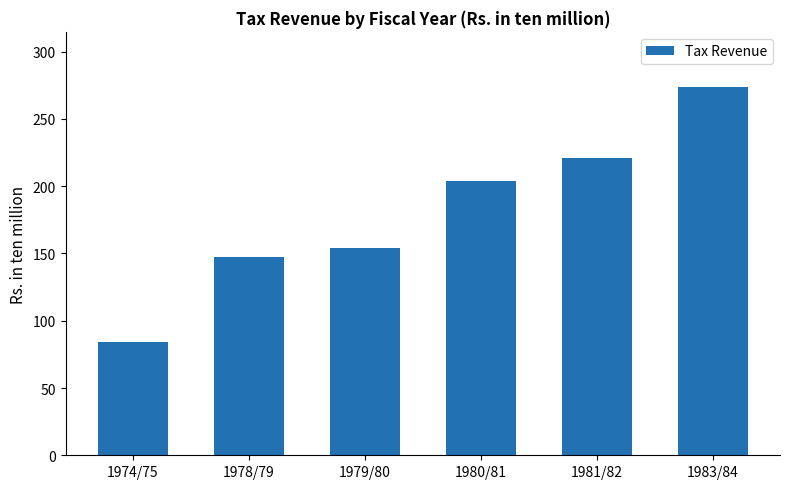

What is the label of the 3rd bar from the left?

1979/80